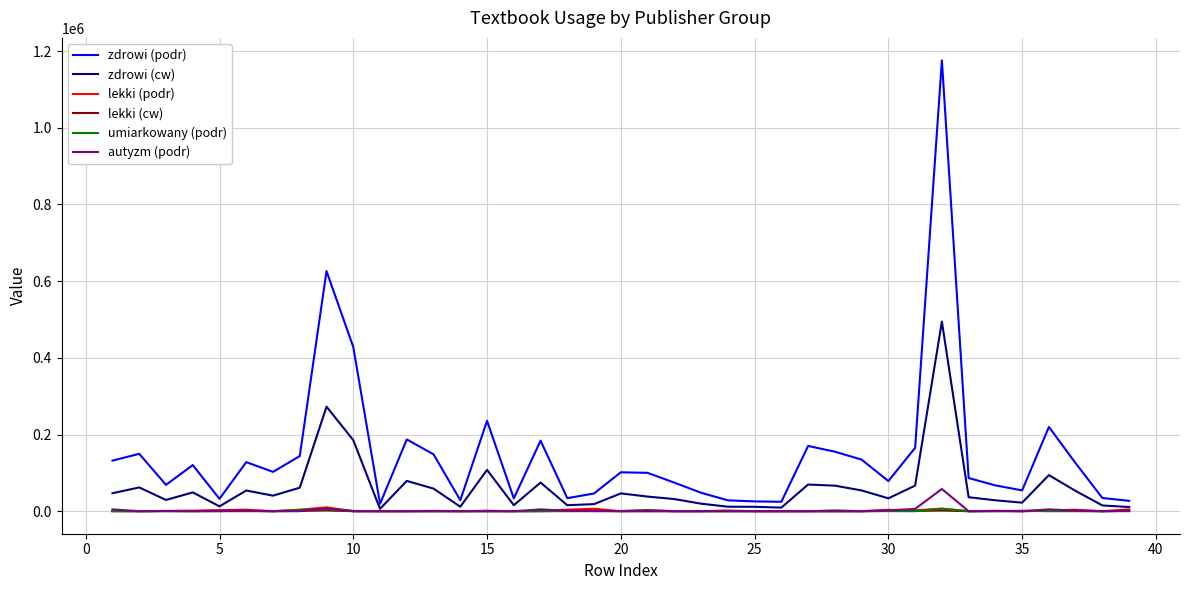

True or false: zdrowi (cw) has more than 0 points higher than both neighbors.

True